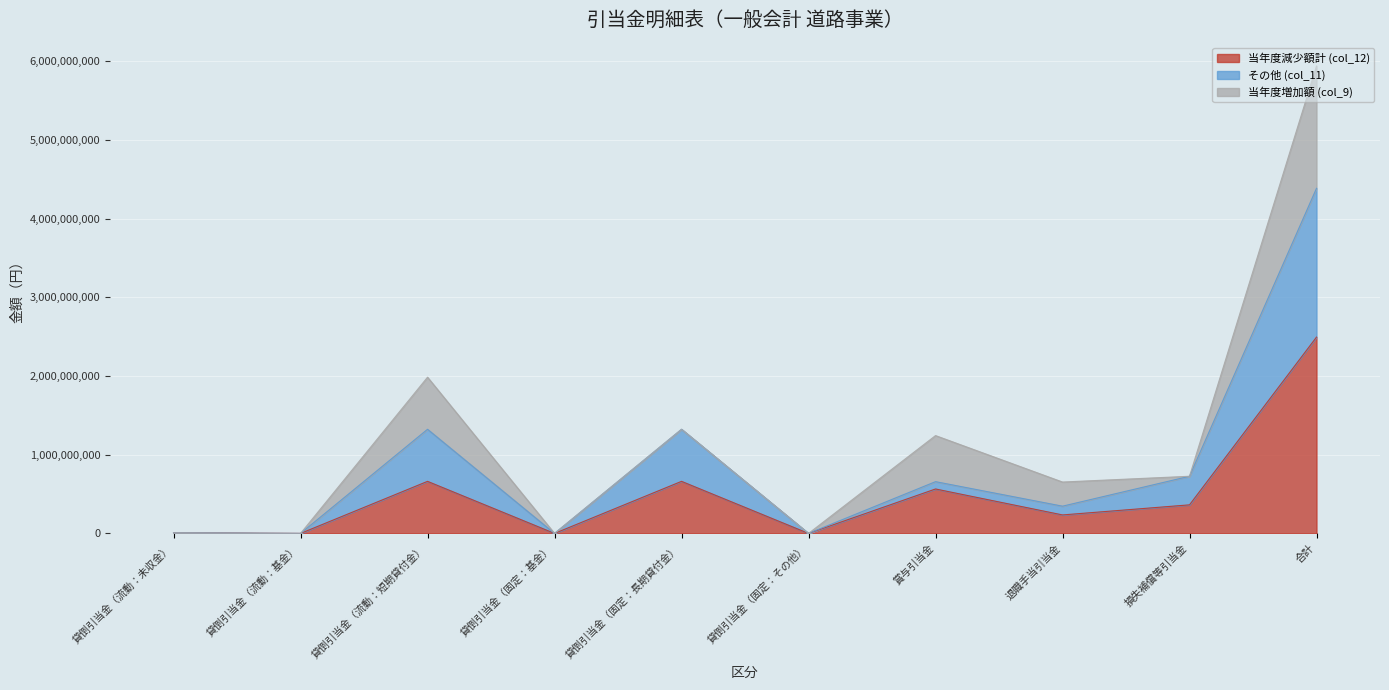

True or false: 当年度減少額計 (col_12) has a value of 375691714 at 賞与引当金.

False